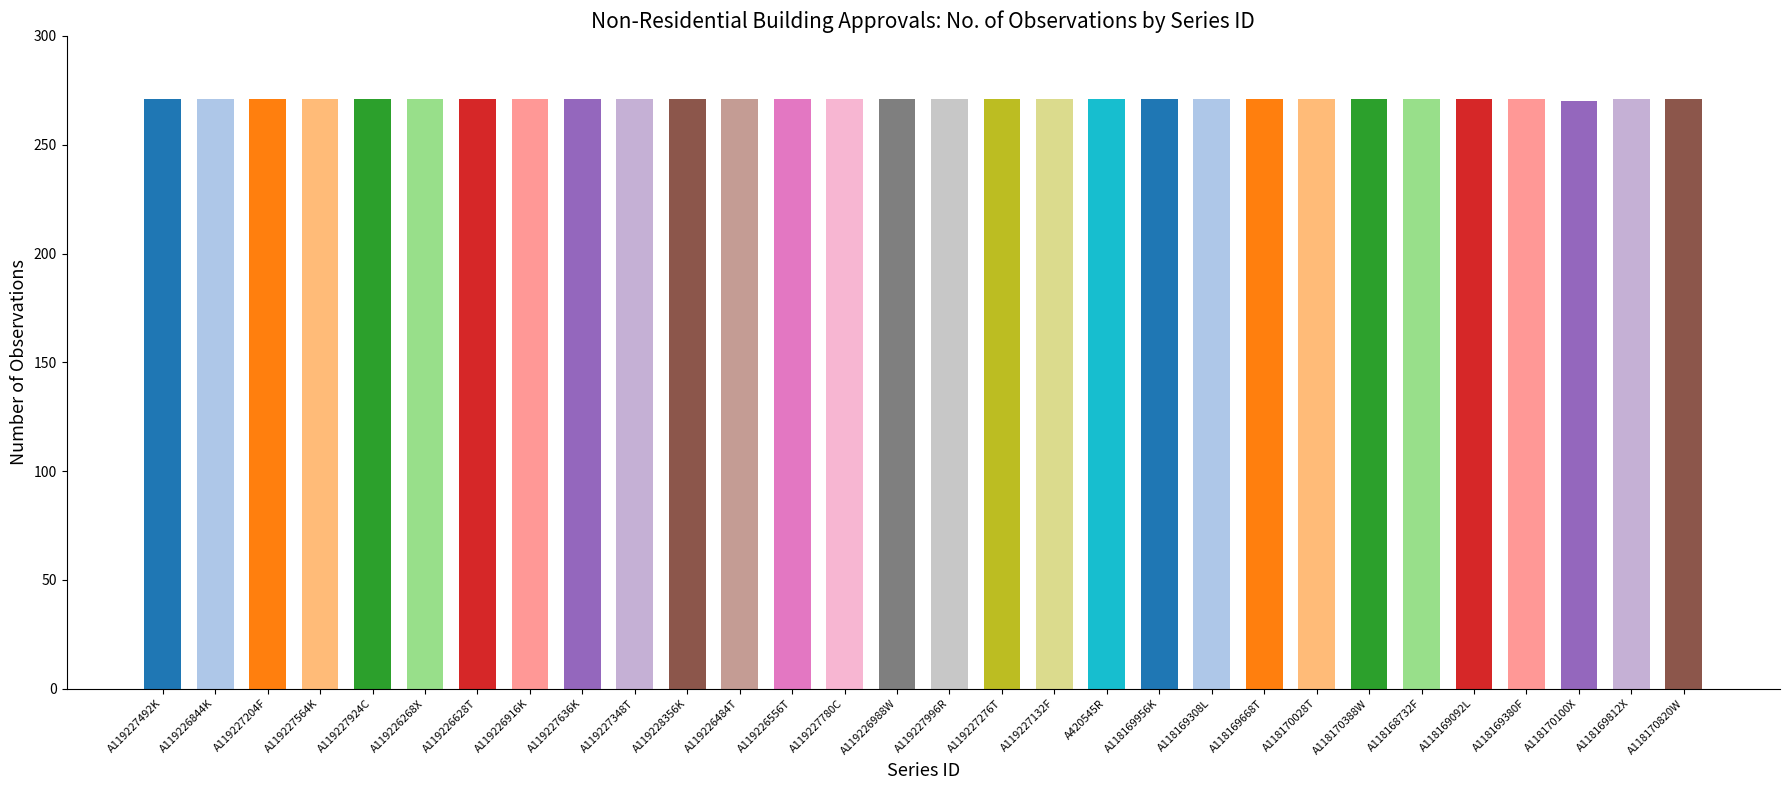

What is the sum of the values at A118169308L and A118169956K?

542